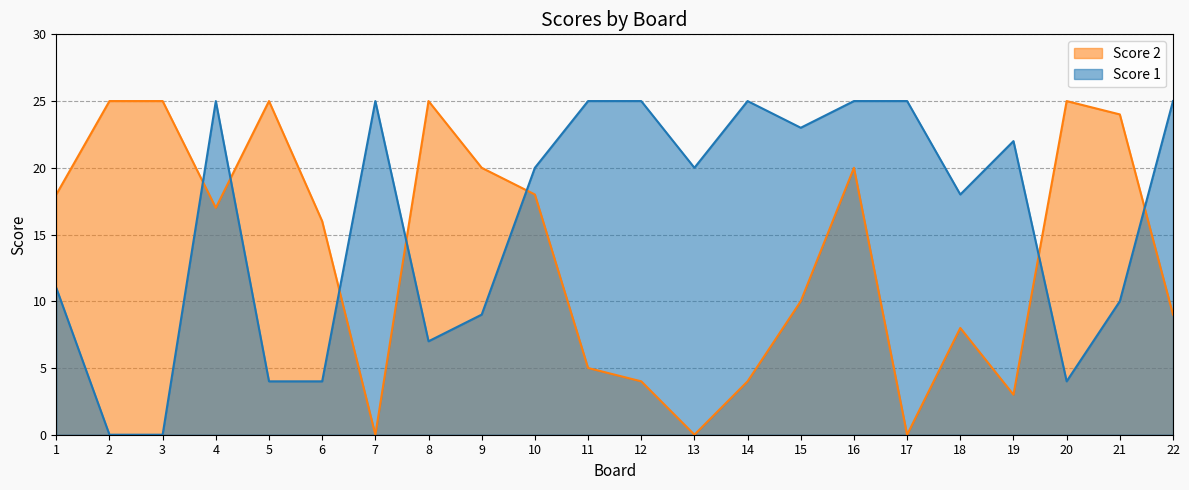

What is the spread (max minus min) of values at 15?

13